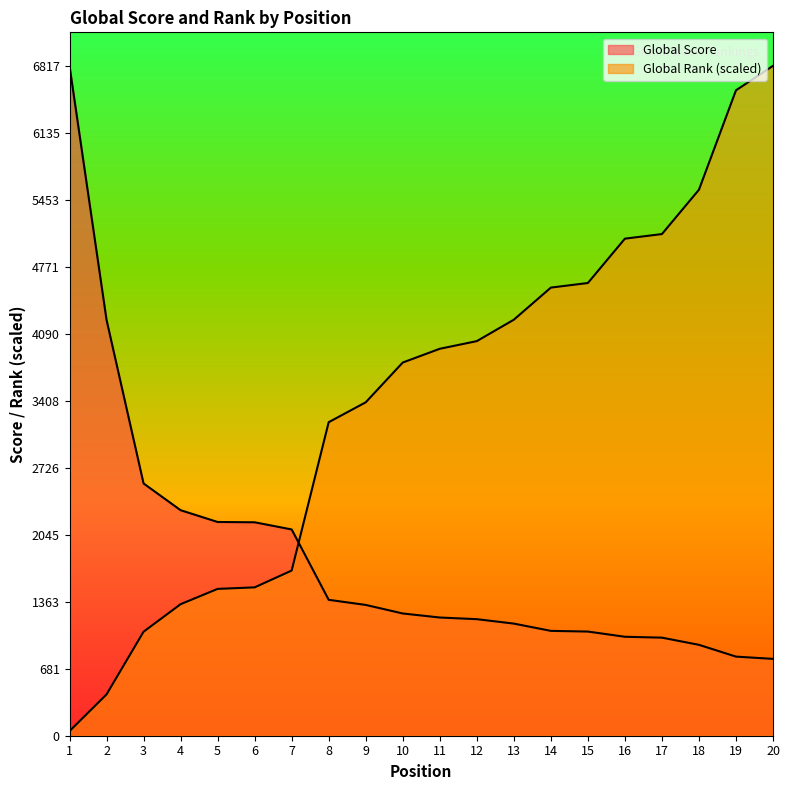

How many lines are shown in the chart?

2